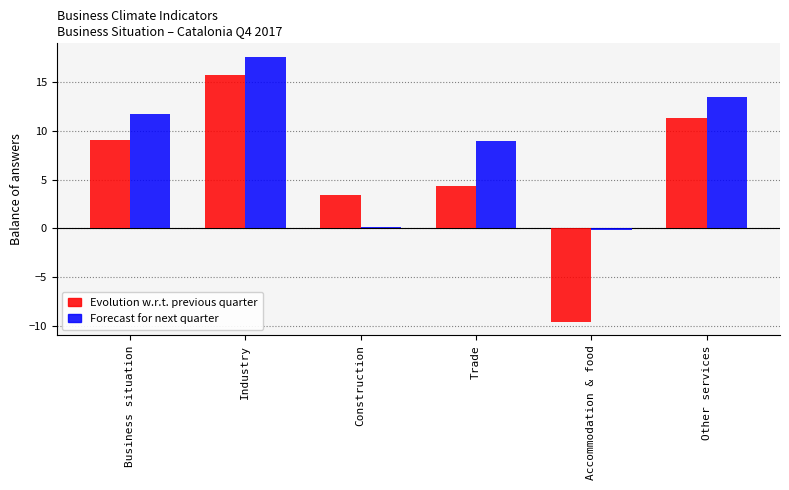

Rank the series by their average value, from highest to lowest.

Forecast for next quarter, Evolution w.r.t. previous quarter